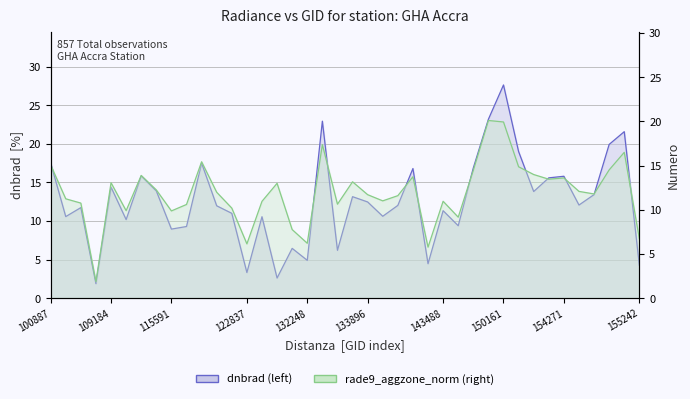

What is the sum of all rade9_aggzone_norm values?

477.1